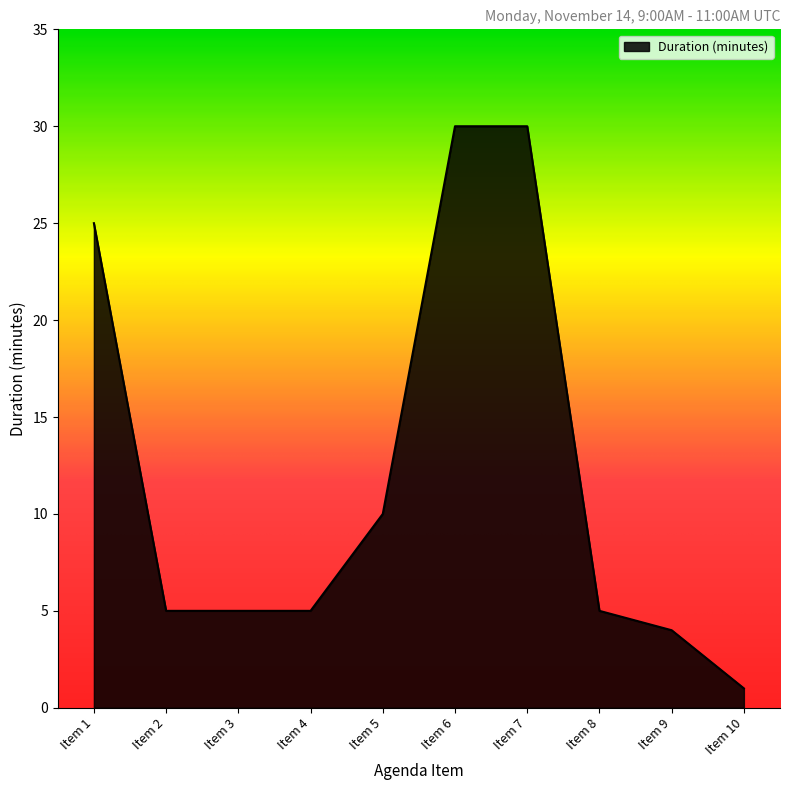

Reading right to left, what are all the values shown in this chart?

1	4	5	30	30	10	5	5	5	25